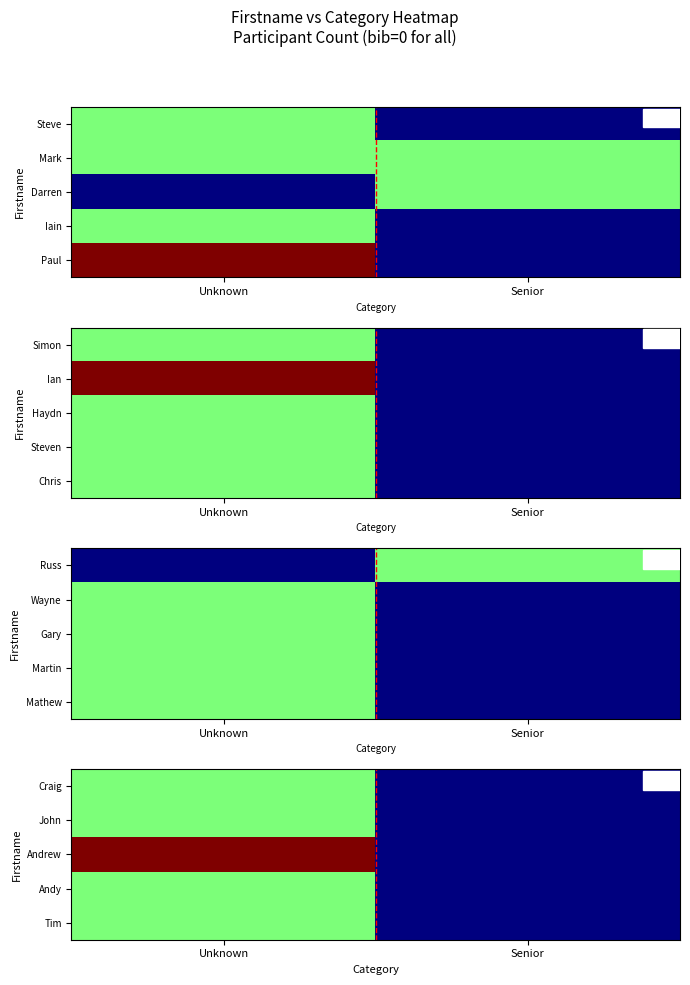

True or false: Tim has a value of 1 at Unknown.

False